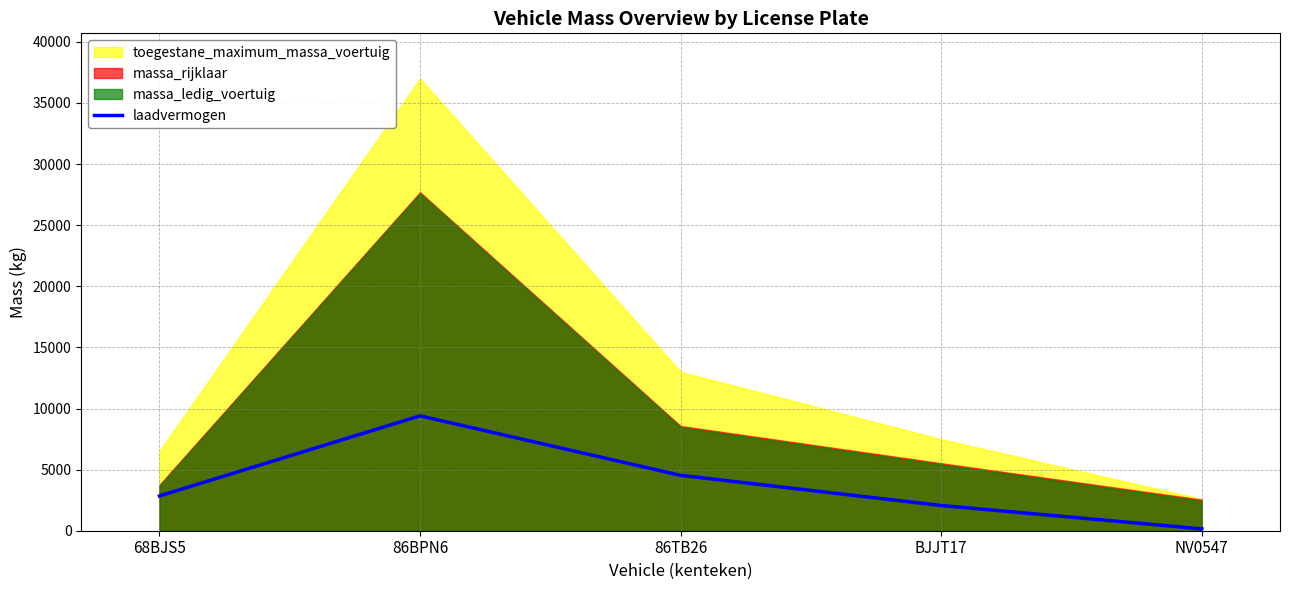

At which label does the data first exceed 2845?

86BPN6